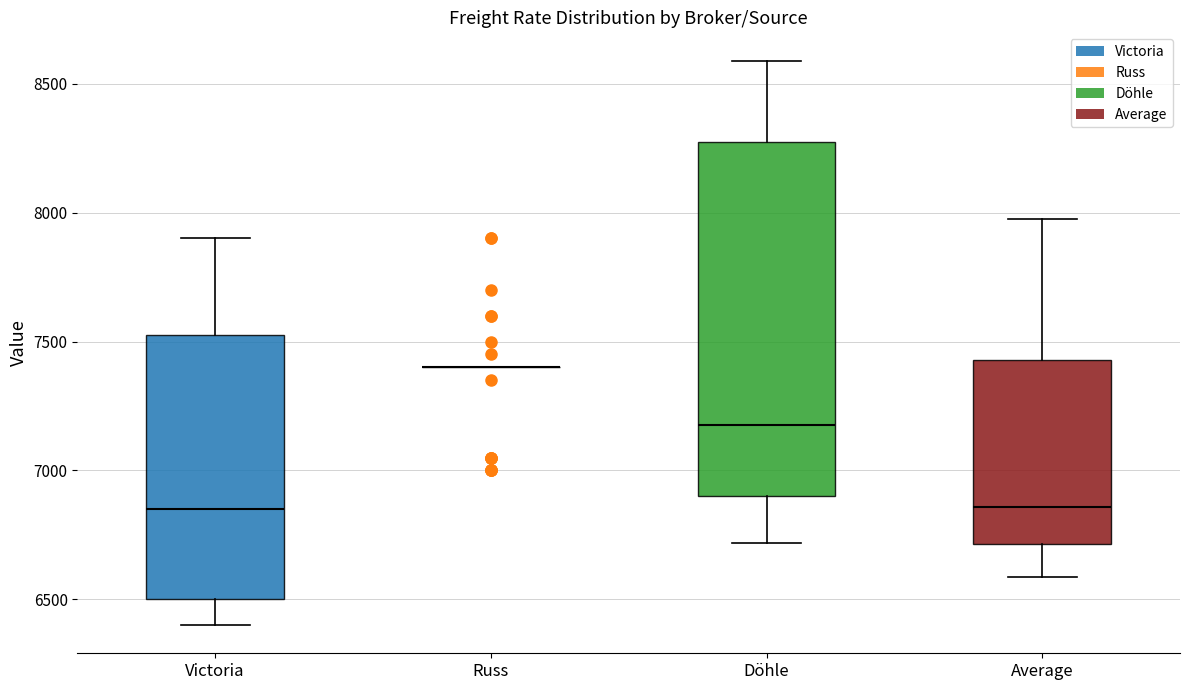

Reading left to right, read every box against the y-axis: the position of its median line, the range the box covers, and the ends of its whiskers. The values are not printed on the chart, so give them approximately, as read against the axis.

Victoria: median 6850, box 6500 to 7550, whiskers 6400 to 7900
Russ: box collapsed to a line at 7400, whiskers 7400 to 7400
Döhle: median 7200, box 6900 to 8300, whiskers 6700 to 8600
Average: median 6850, box 6700 to 7450, whiskers 6600 to 8000